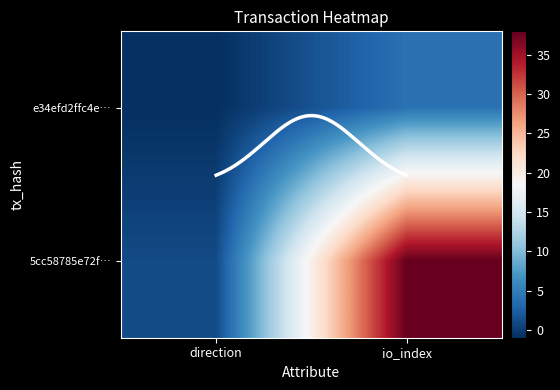

What is the average value of the e34efd2ffc4e71c04d1c7162b602ee739b4538a series?

2